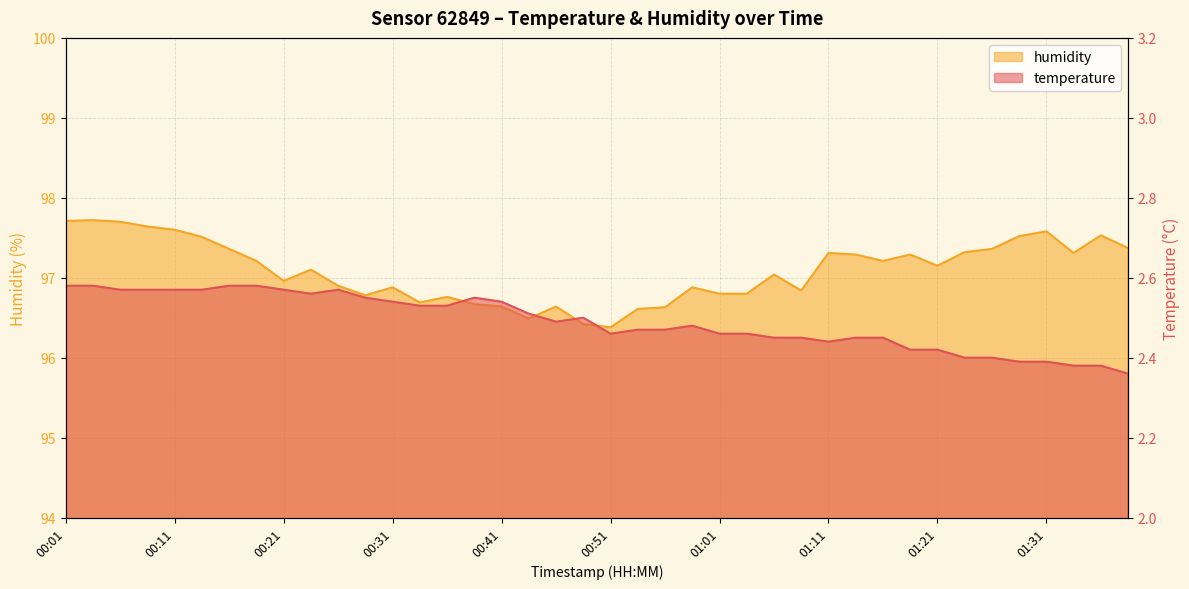

At which label does humidity reach its peak?

00:04